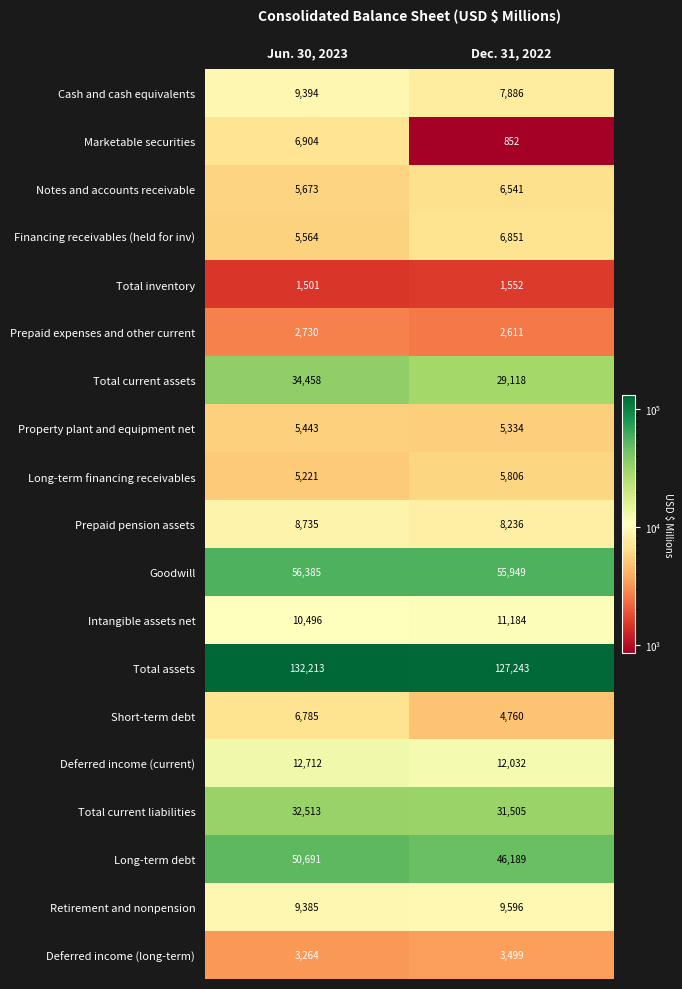

Count the number of data series in this chart.

19